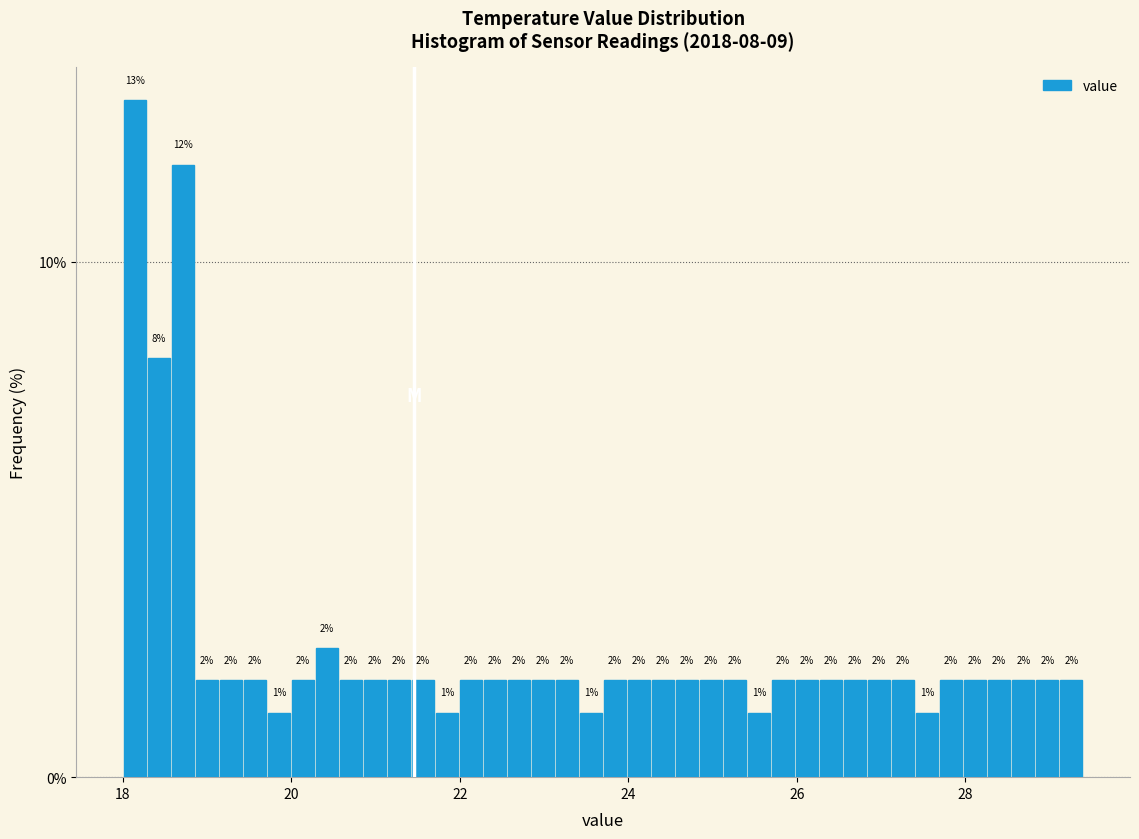

Around what value on the x-axis is the tallest bar? Give the approximate position of its centre, as read against the axis.

18.2